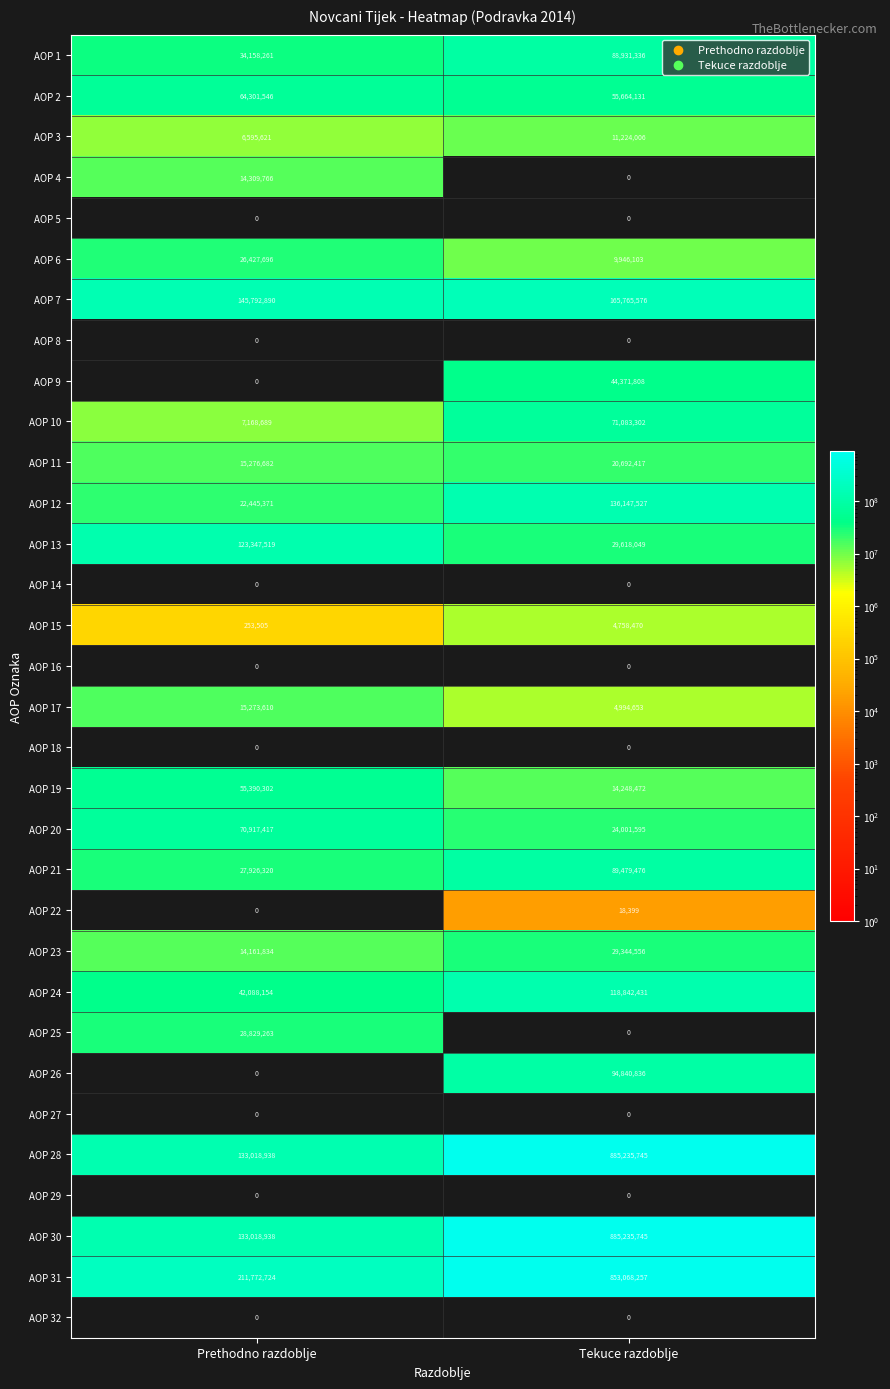

At which label is AOP 30 closest to 509127341?

Prethodno razdoblje